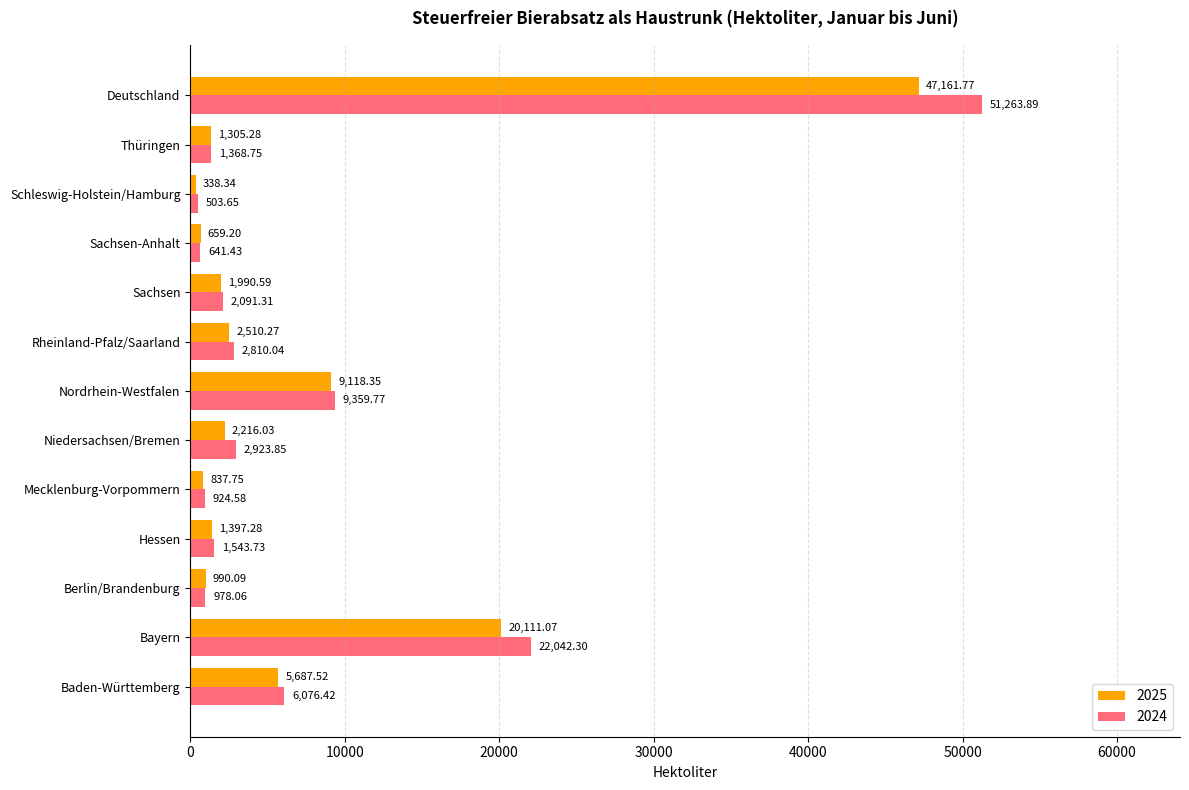

What is the minimum value shown in the chart?

338.3